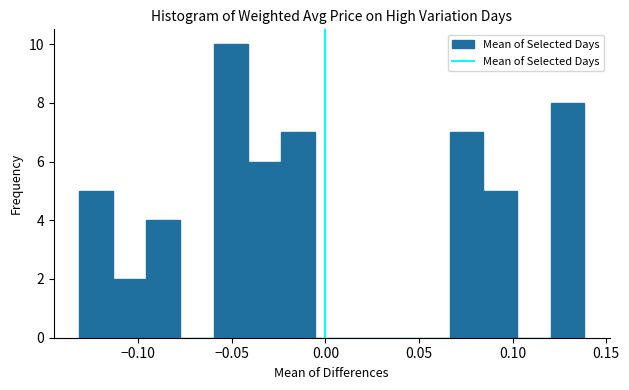

Read against the x-axis, roughly where is the centre of the tallest bar?

-0.050